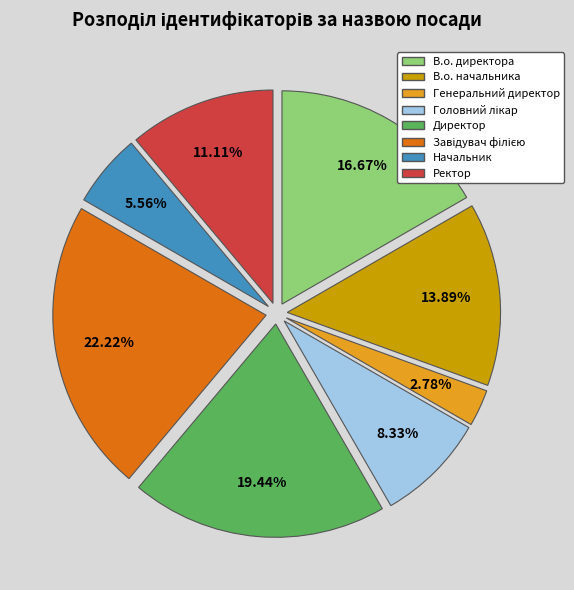

What is the smallest slice in the pie chart?

Генеральний директор